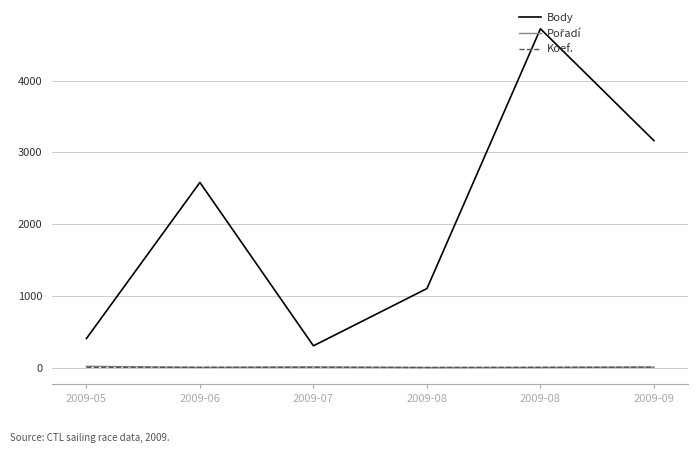

Is the value of Body at 2009-07 greater than the value of Koef. at 2009-08?

Yes